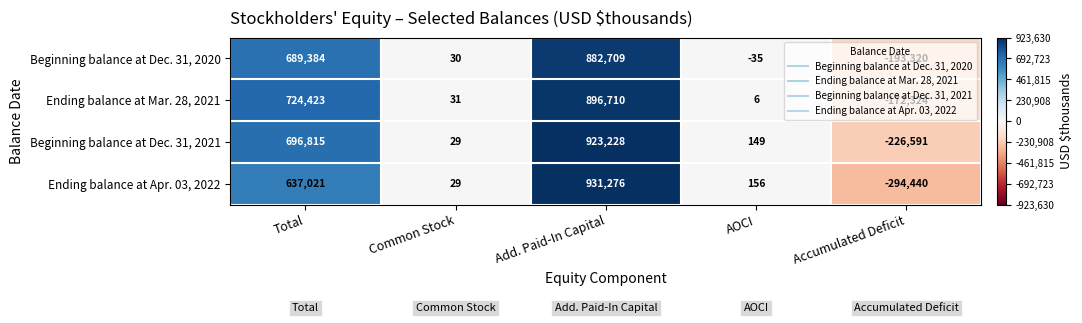

The value of Beginning balance at Dec. 31, 2021 at Add. Paid-In Capital is 923228. True or false?

True